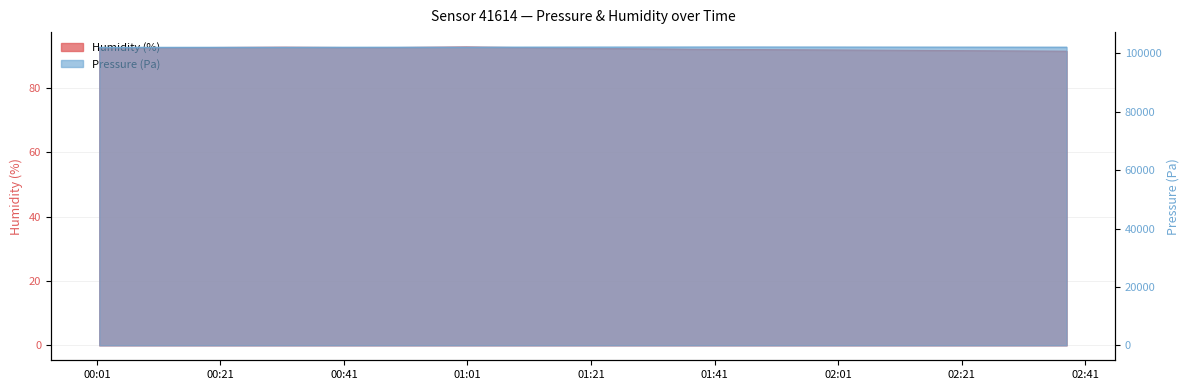

What is the label of the 20th point from the right?

00:01